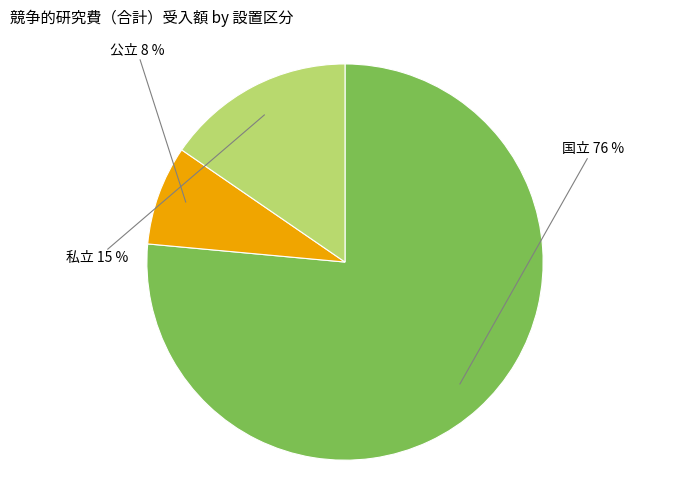

Count the number of slices in the pie.

3